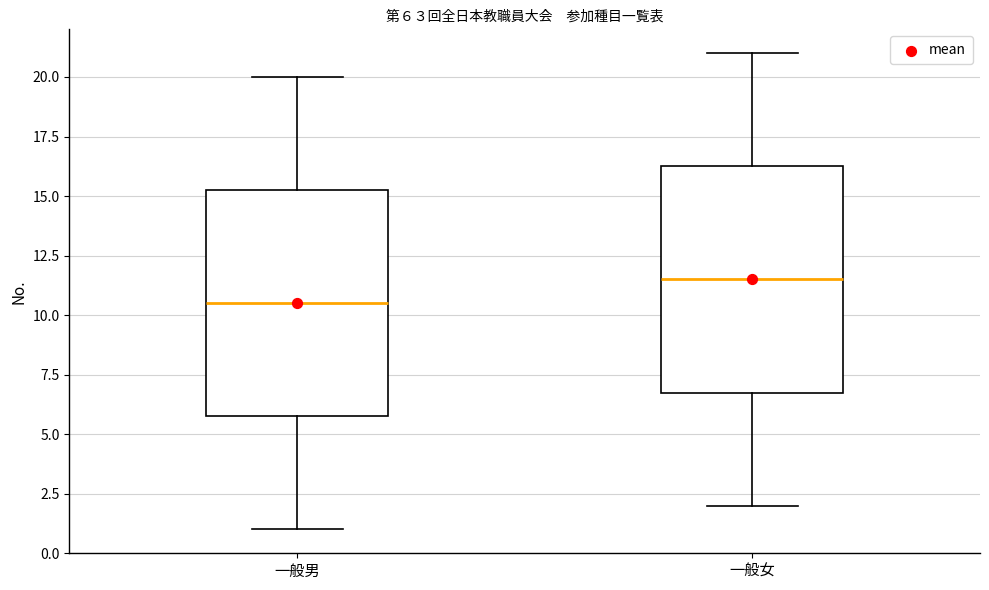

Where does the upper whisker of the box for 一般女 end on the y-axis? The values are not printed on the chart, so give them approximately, as read against the axis.

21.0